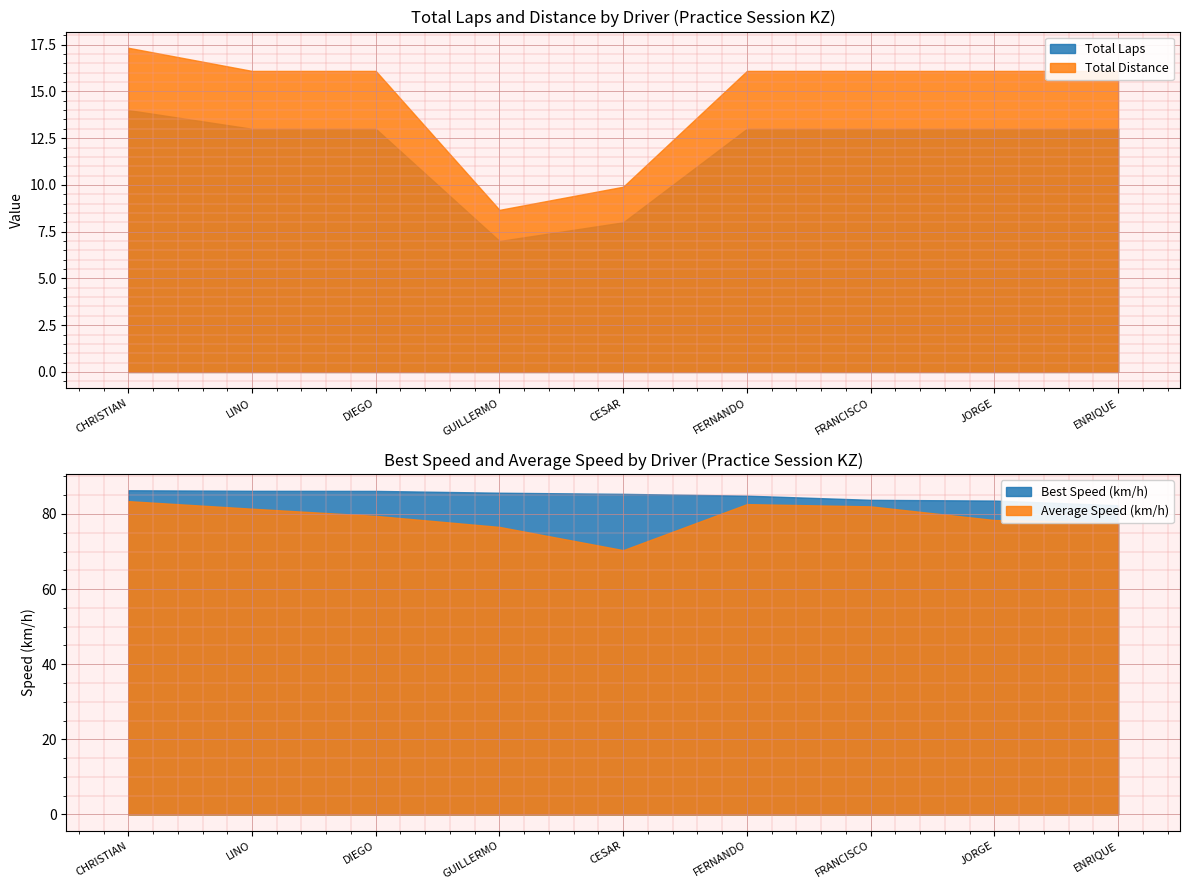

What is the sum of the Total Laps values at CHRISTIAN DOMINGUEZ SENDON and DIEGO GONZALEZ SOTO?

27.0